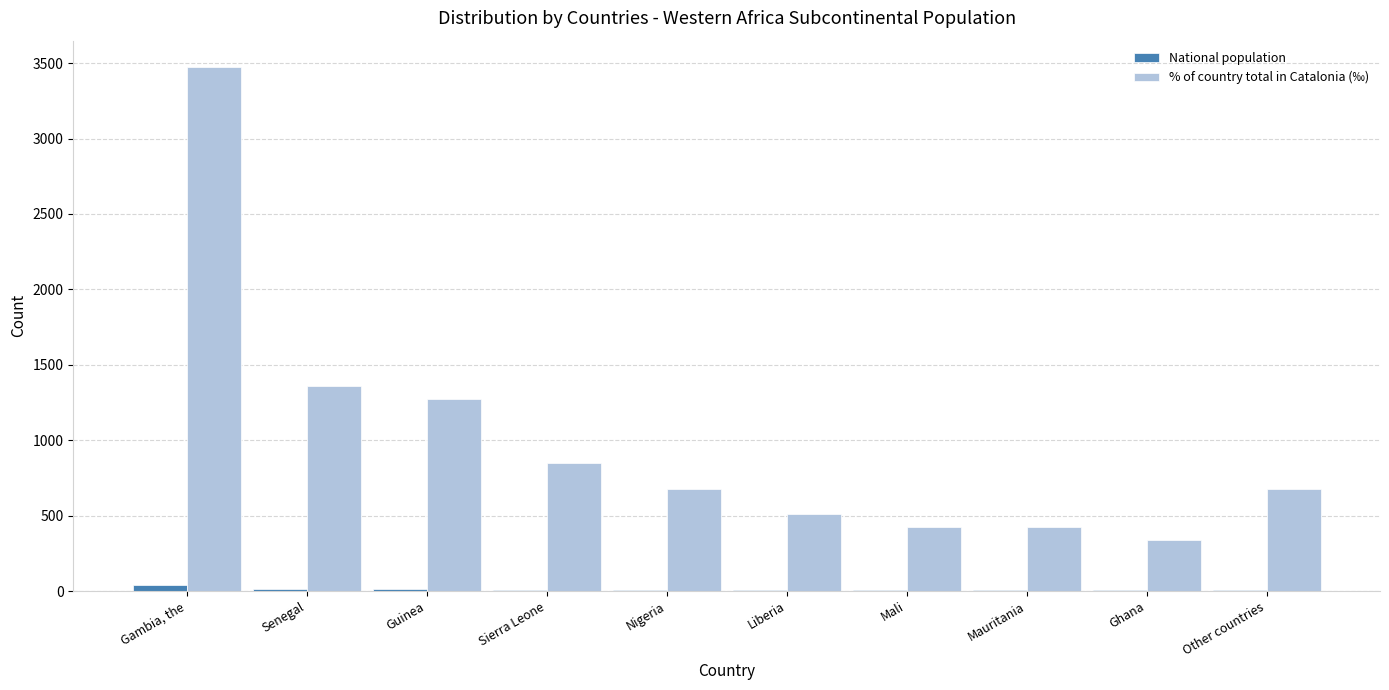

Is the value of National population at Gambia, the greater than the value of % of country total in Catalonia (‰) at Guinea?

No